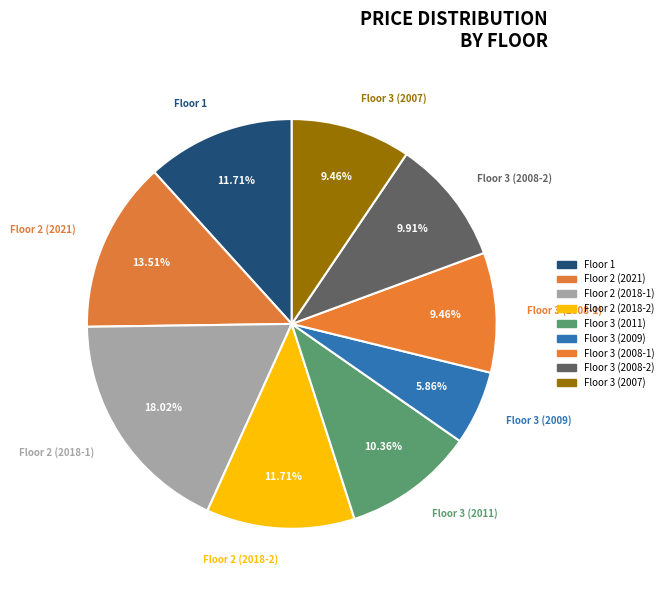

What is the ratio of the value at Floor 1 to the value at Floor 3 (2007)?

1.2